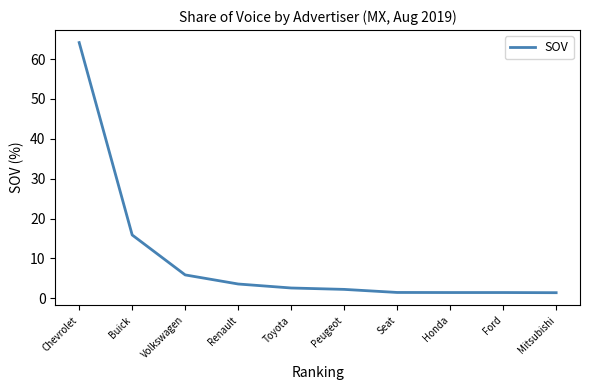

How many categories are shown in the chart?

10